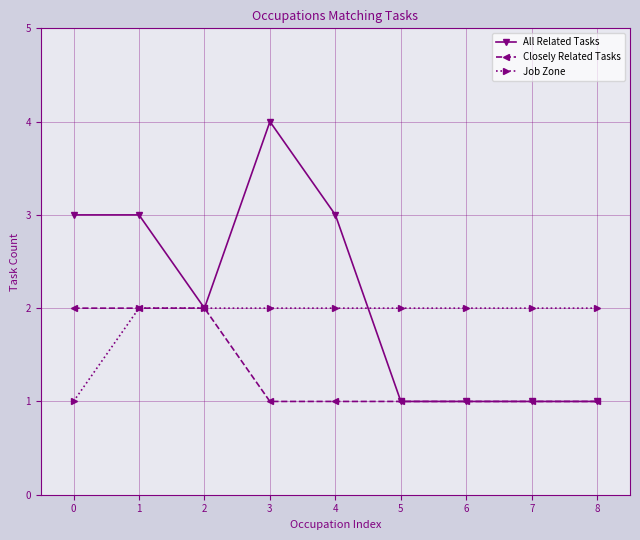

What is the sum of all Closely Related Tasks values?

12